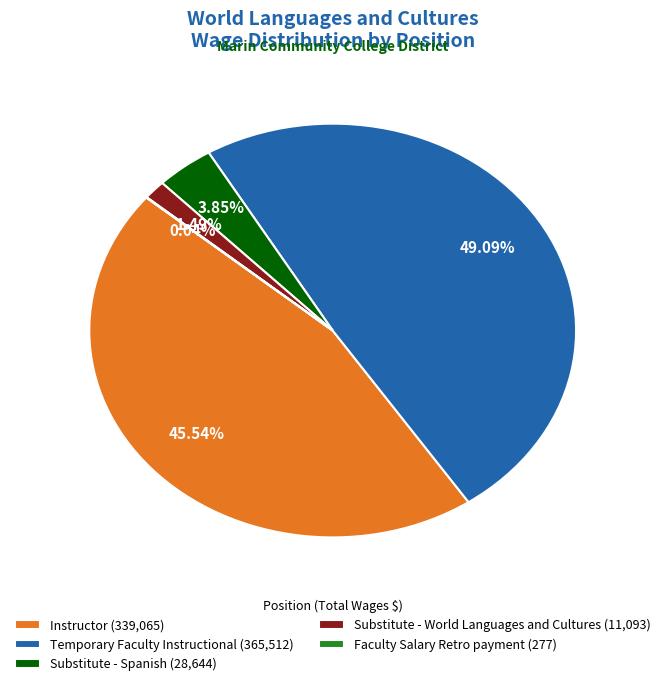

Approximately how many times larger is the value at Temporary Faculty Instructional (365,512) compared to Substitute - World Languages and Cultures (11,093)?

32.9